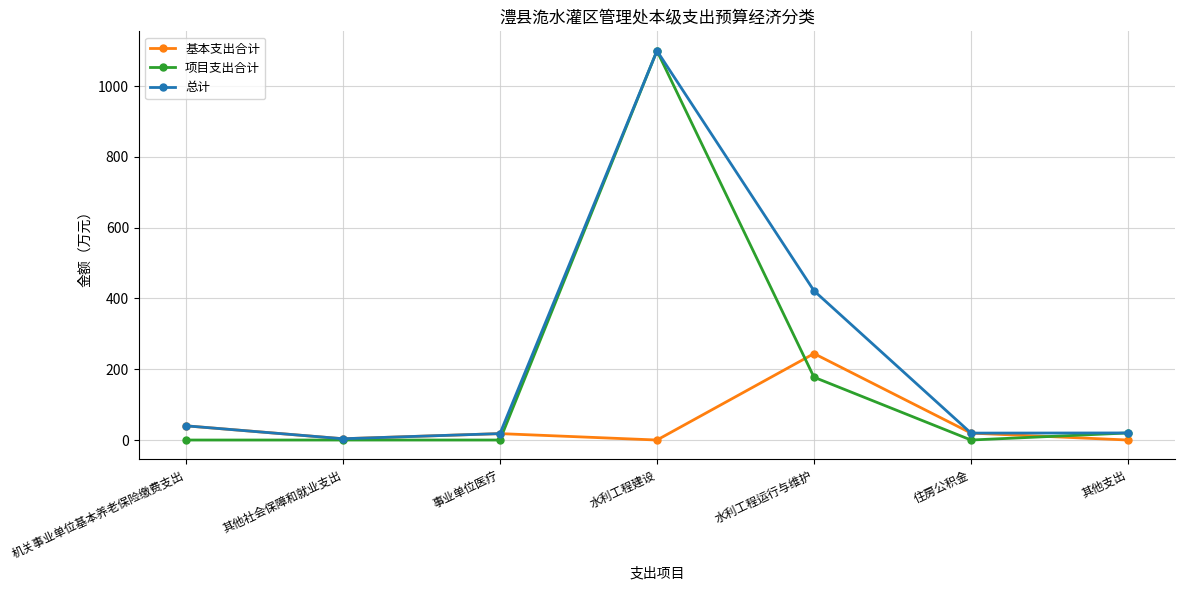

True or false: 项目支出合计 has more than 0 interior local peaks.

True